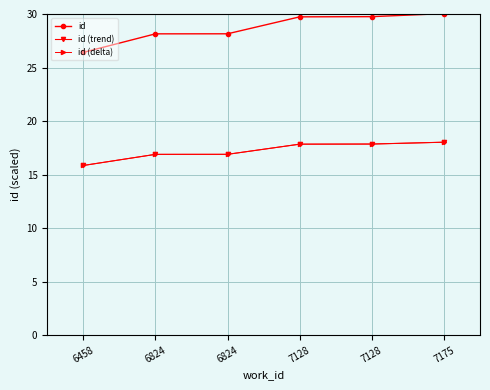

Is this an area chart (filled region under the line)?

No